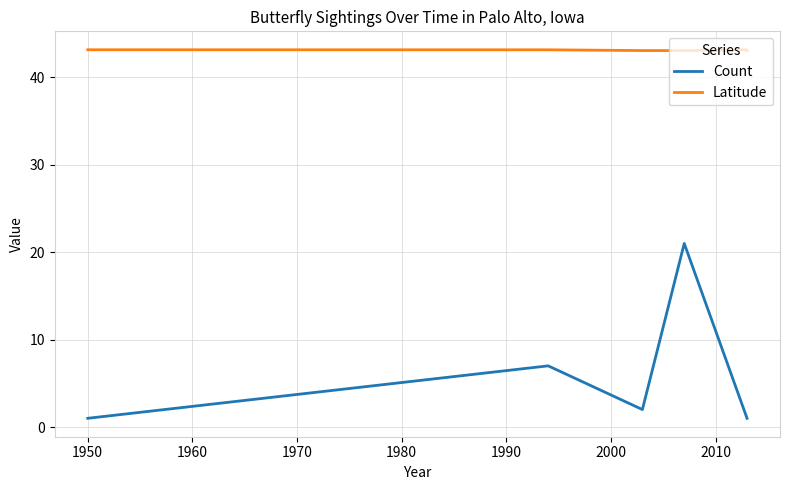

True or false: Latitude and Count cross at least once.

False